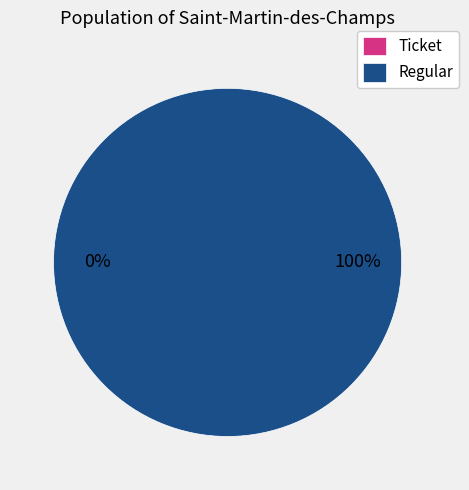

How many slices are in this pie chart?

2